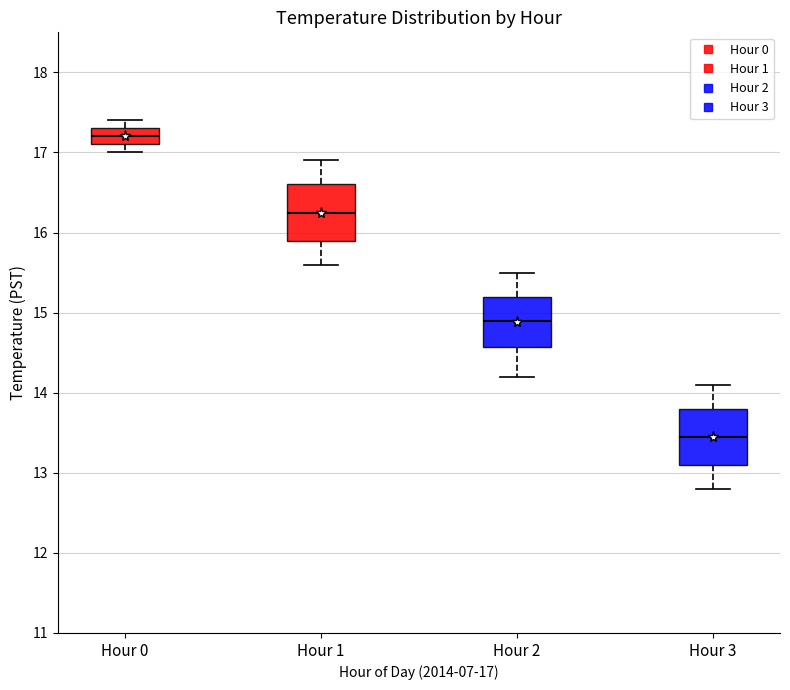

Reading left to right, read every box against the y-axis: the position of its median line, the range the box covers, and the ends of its whiskers. The values are not printed on the chart, so give them approximately, as read against the axis.

Hour 0: median 17.2, box 17.1 to 17.3, whiskers 17.0 to 17.4
Hour 1: median 16.3, box 15.9 to 16.6, whiskers 15.6 to 16.9
Hour 2: median 14.9, box 14.6 to 15.2, whiskers 14.2 to 15.5
Hour 3: median 13.5, box 13.1 to 13.8, whiskers 12.8 to 14.1